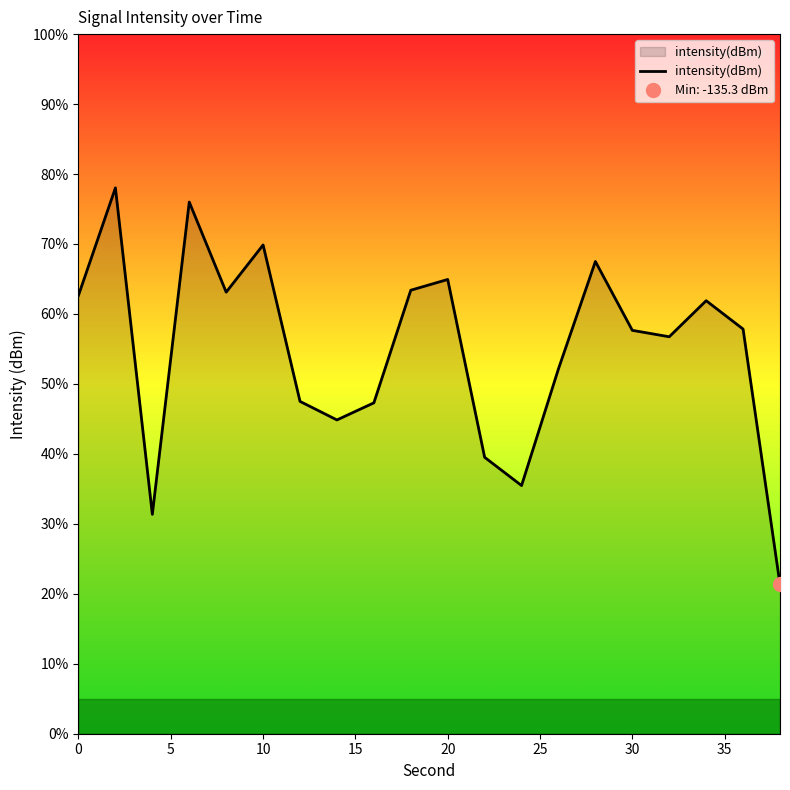

What is the sum of all values?

-2558.2